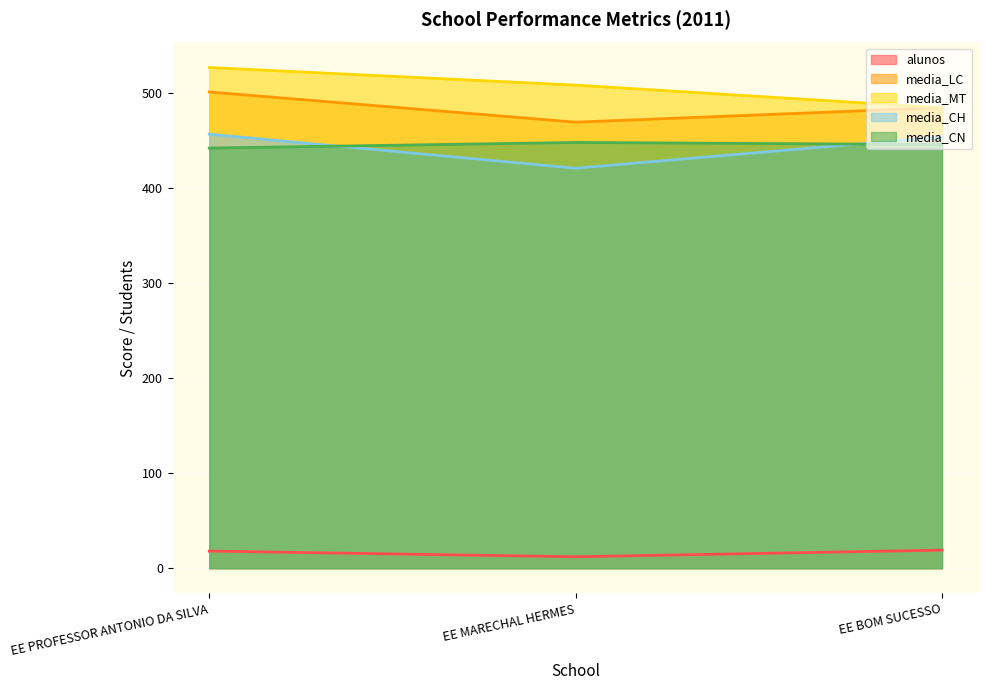

What are all the series names shown in the legend?

alunos, media_LC, media_MT, media_CH, media_CN